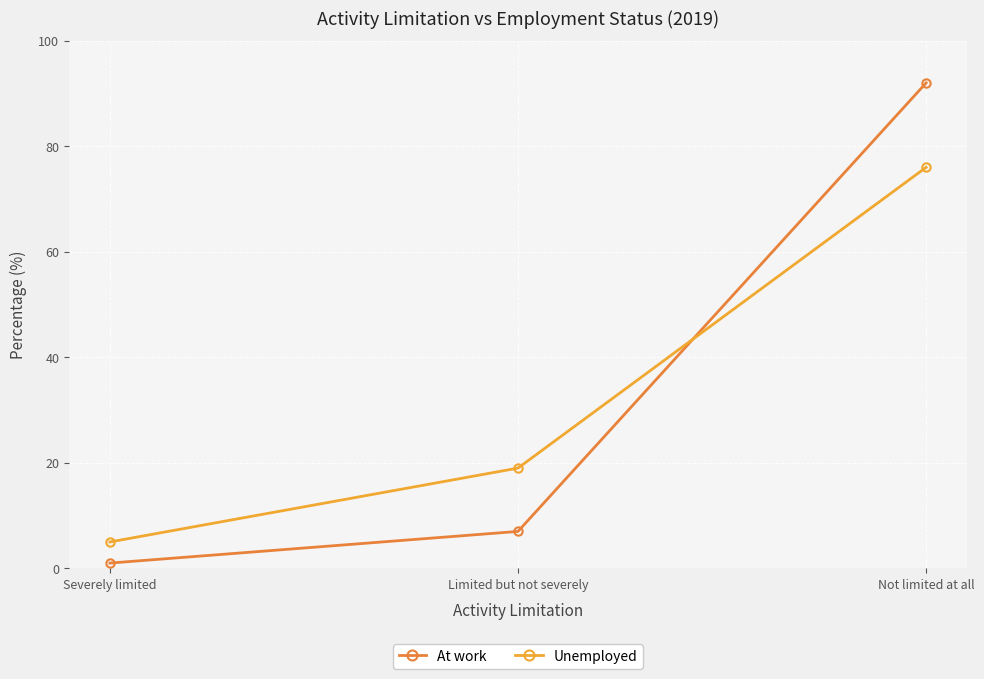

What is the sum of all Unemployed values?

100